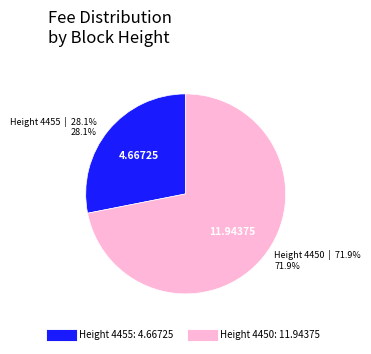

How many segments does this pie chart have?

2